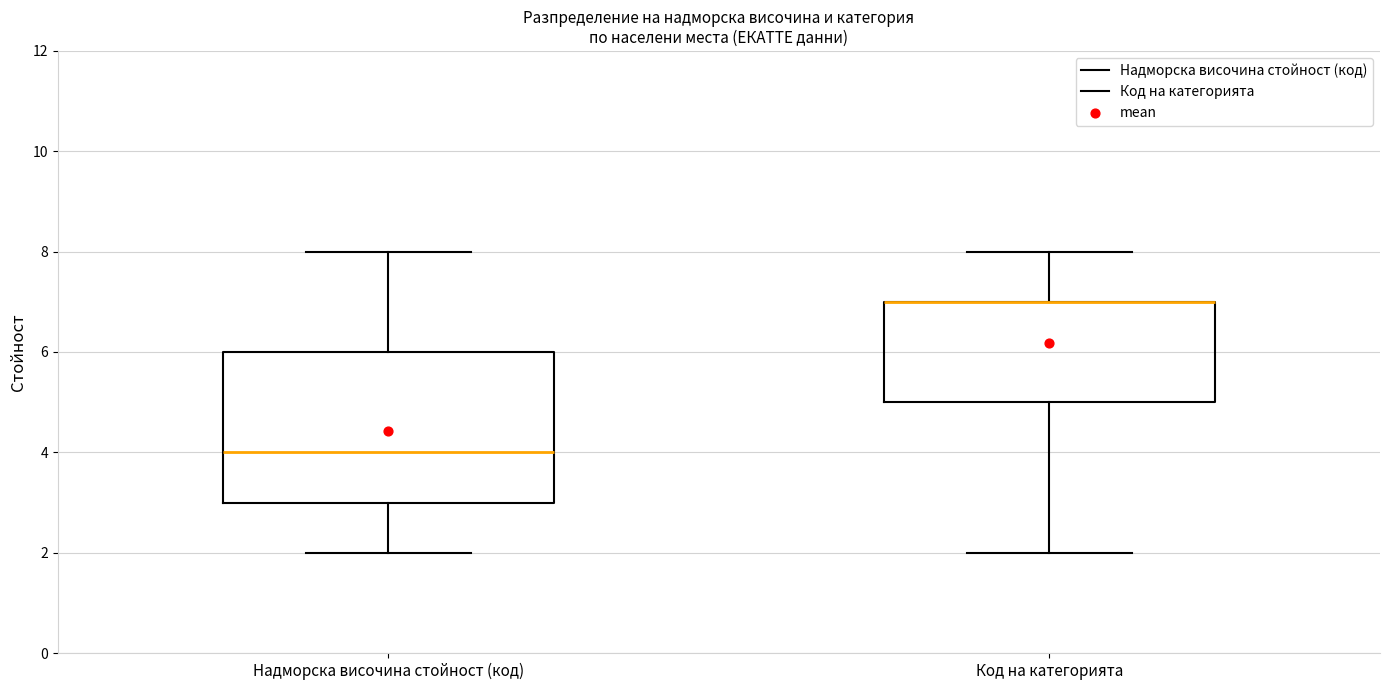

Which box is the tallest, from its lower edge to its upper edge?

Надморска височина стойност (код)